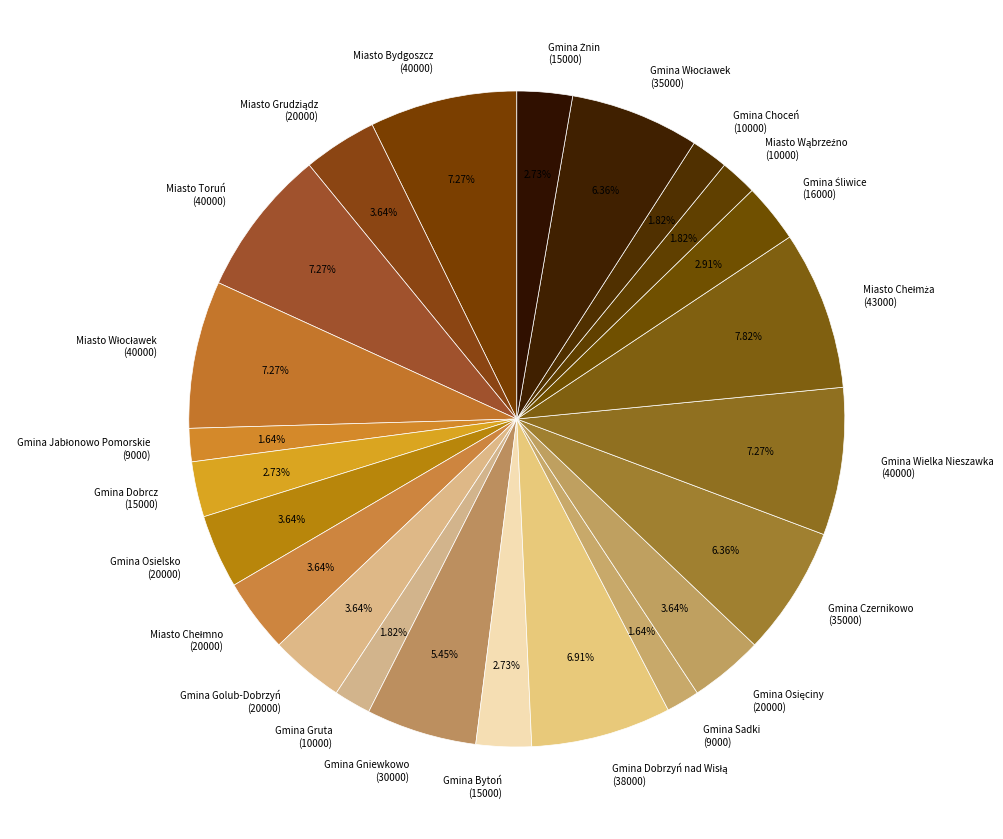

Does any single category account for the majority?

No